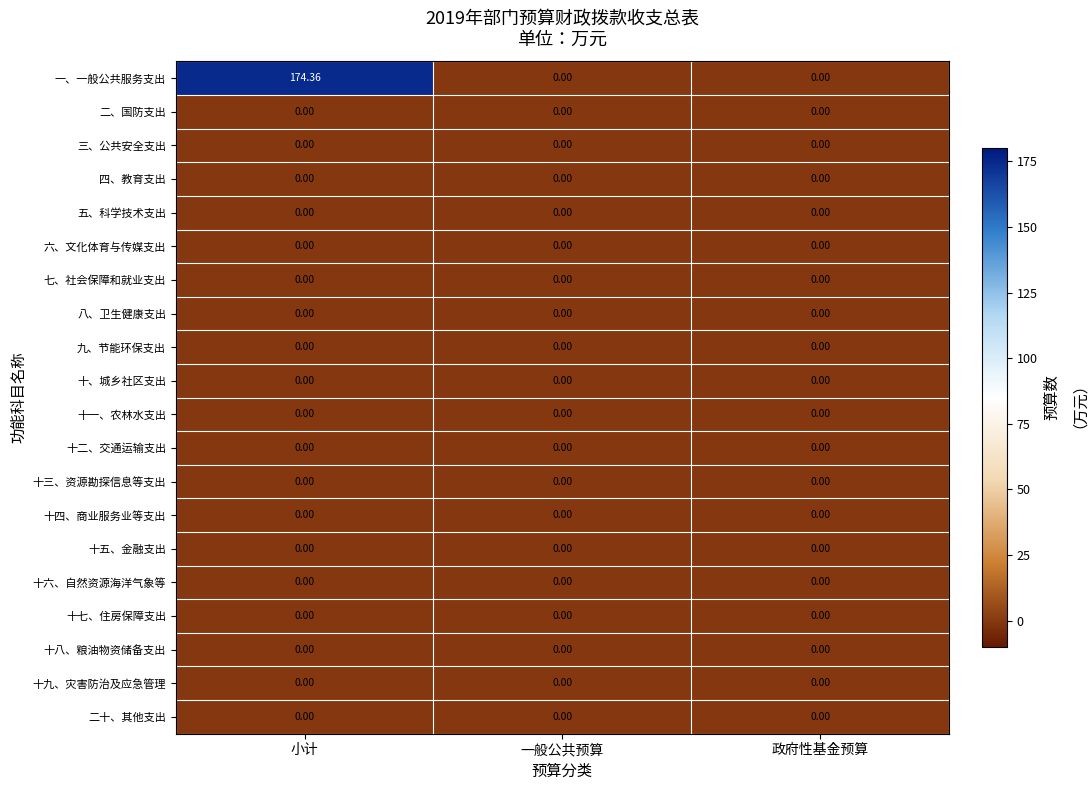

Which category has the highest value across all series?

小计